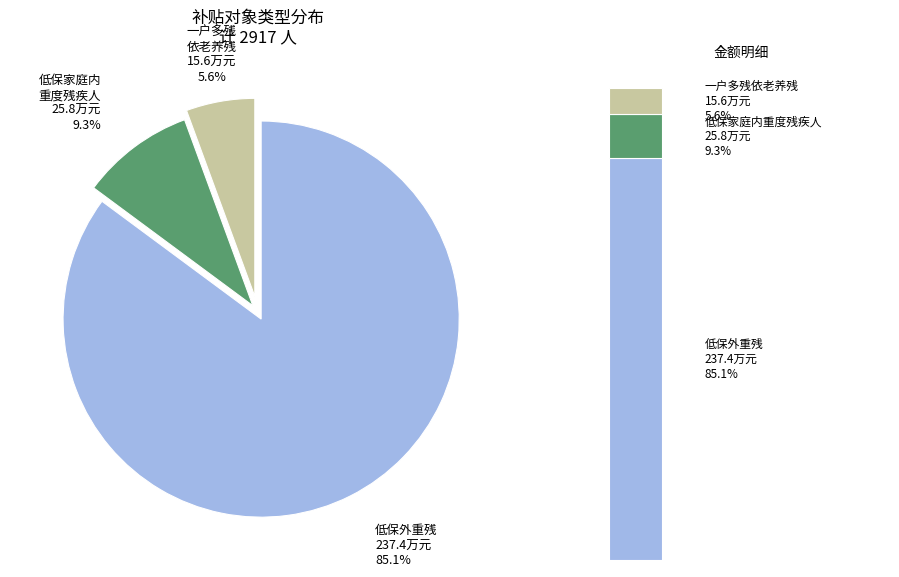

The 低保家庭内重度残疾人 slice represents 11% of the pie. True or false?

False